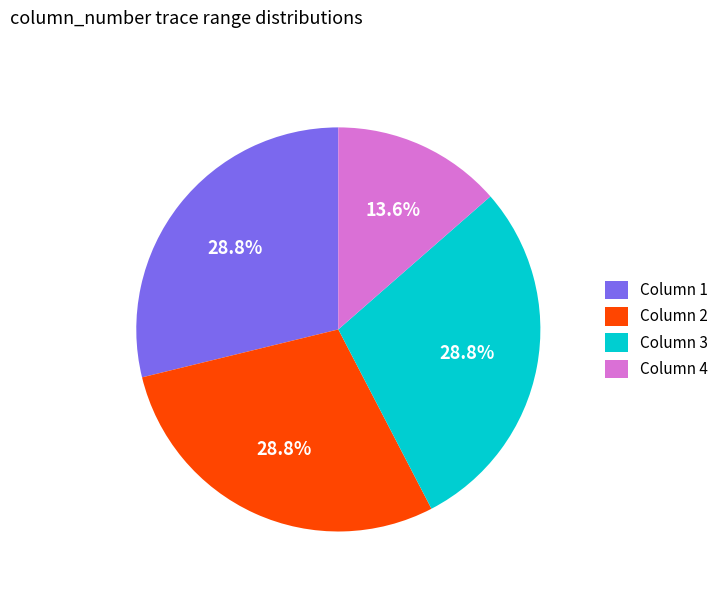

What percentage is NOT represented by Column 4?

86.4%